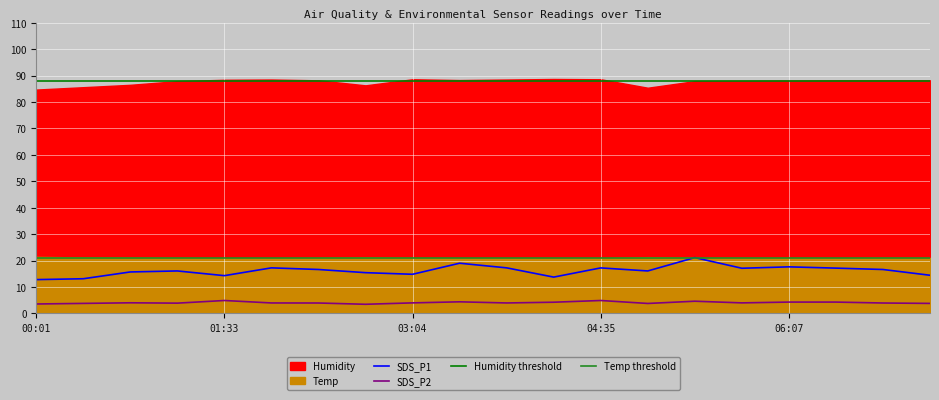

True or false: SDS_P1 and SDS_P2 intersect in this chart.

False